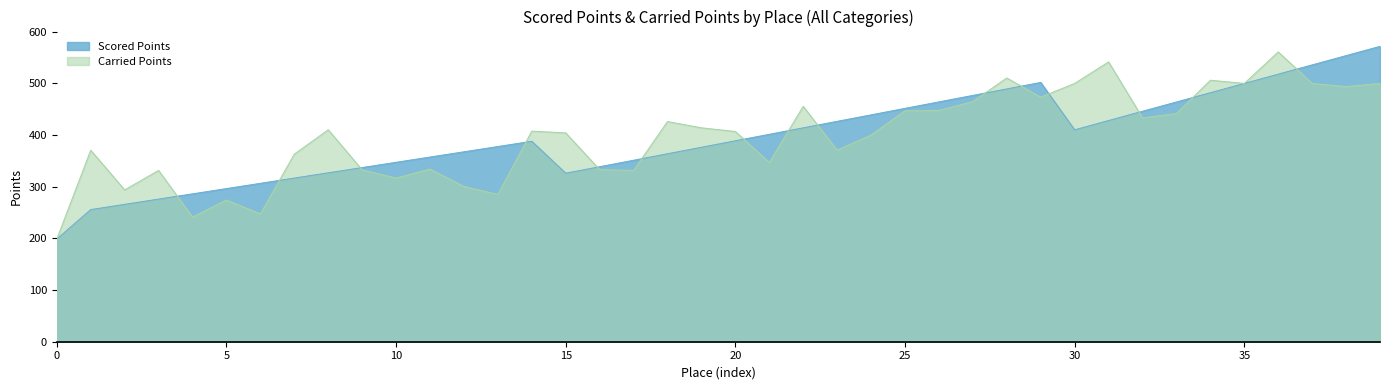

What is the difference between the maximum and minimum values in the Scored Points series?

372.9